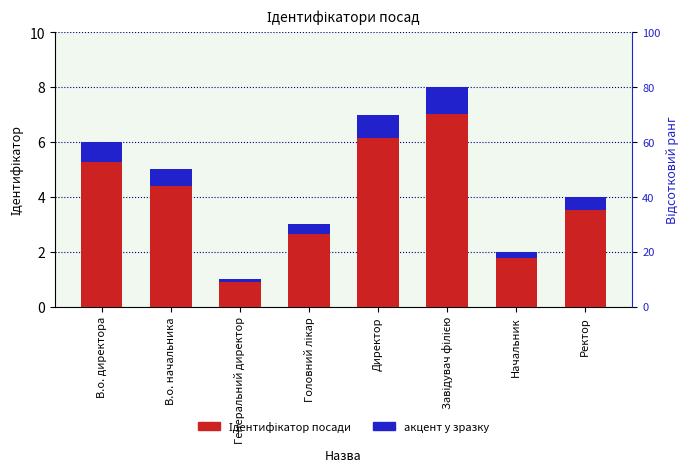

What is the total value across all series at Генеральний директор?

1.1